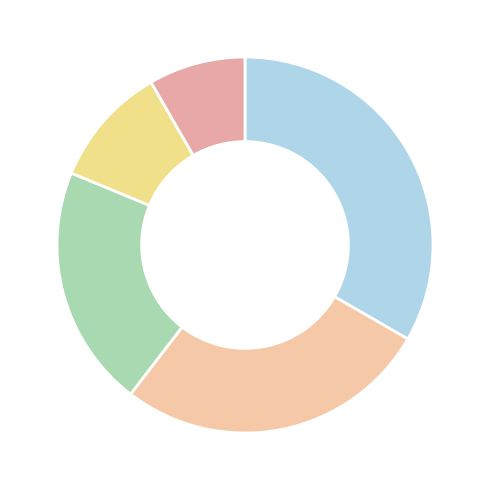

Does any single category account for the majority?

No